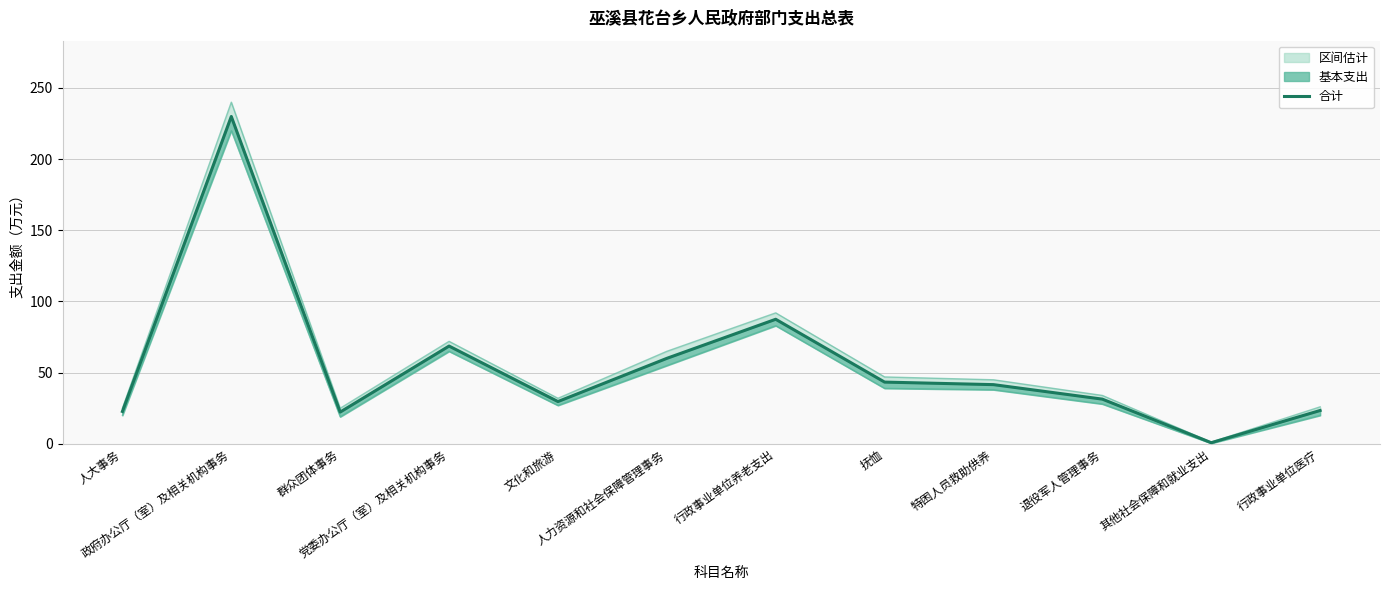

Which has a higher value, 退役军人管理事务 or 行政事业单位养老支出?

行政事业单位养老支出